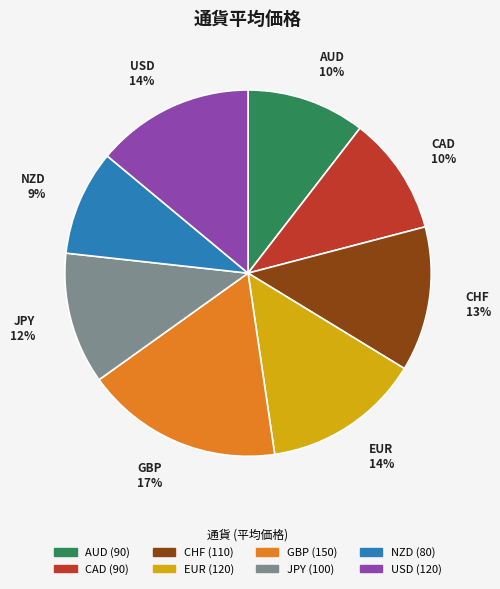

To the nearest percent, what percentage of the pie is USD?

14%